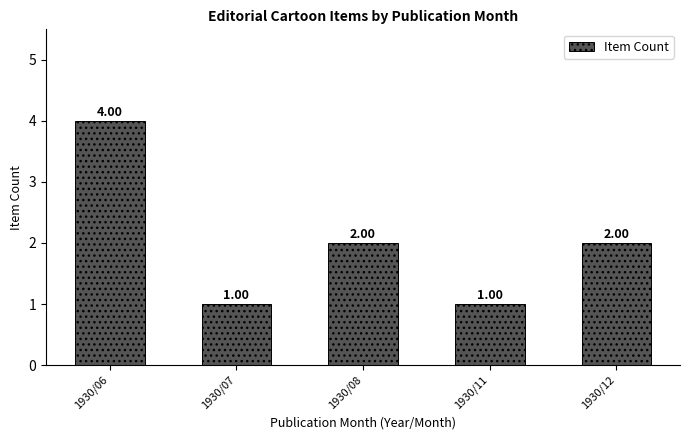

Reading left to right, extract all data points from this chart.

4	1	2	1	2